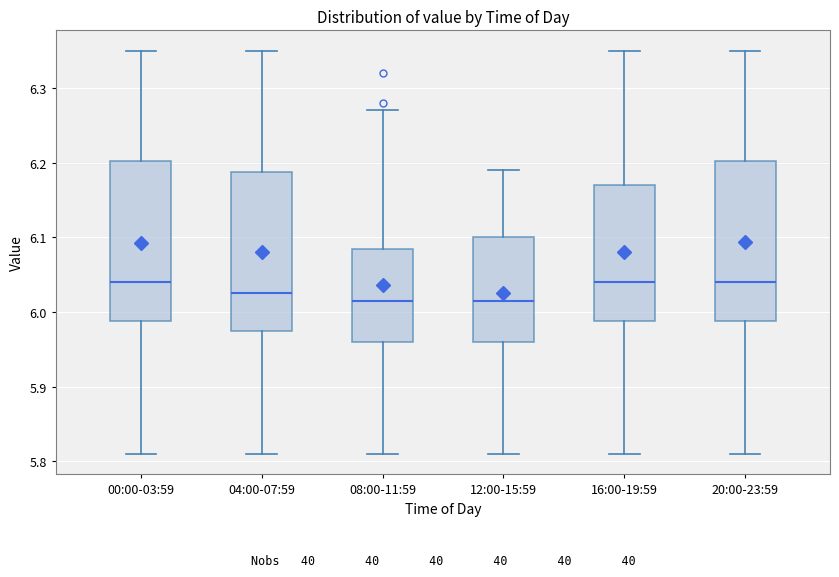

Reading left to right, transcribe this box plot: for each box, give where its median line is, the range the box spans, and where its two whiskers end, as read against the y-axis. The values are not printed on the chart, so give them approximately, as read against the axis.

00:00-03:59: median 6.04, box 5.99 to 6.20, whiskers 5.81 to 6.35
04:00-07:59: median 6.03, box 5.98 to 6.19, whiskers 5.81 to 6.35
08:00-11:59: median 6.02, box 5.96 to 6.09, whiskers 5.81 to 6.27
12:00-15:59: median 6.02, box 5.96 to 6.10, whiskers 5.81 to 6.19
16:00-19:59: median 6.04, box 5.99 to 6.17, whiskers 5.81 to 6.35
20:00-23:59: median 6.04, box 5.99 to 6.20, whiskers 5.81 to 6.35